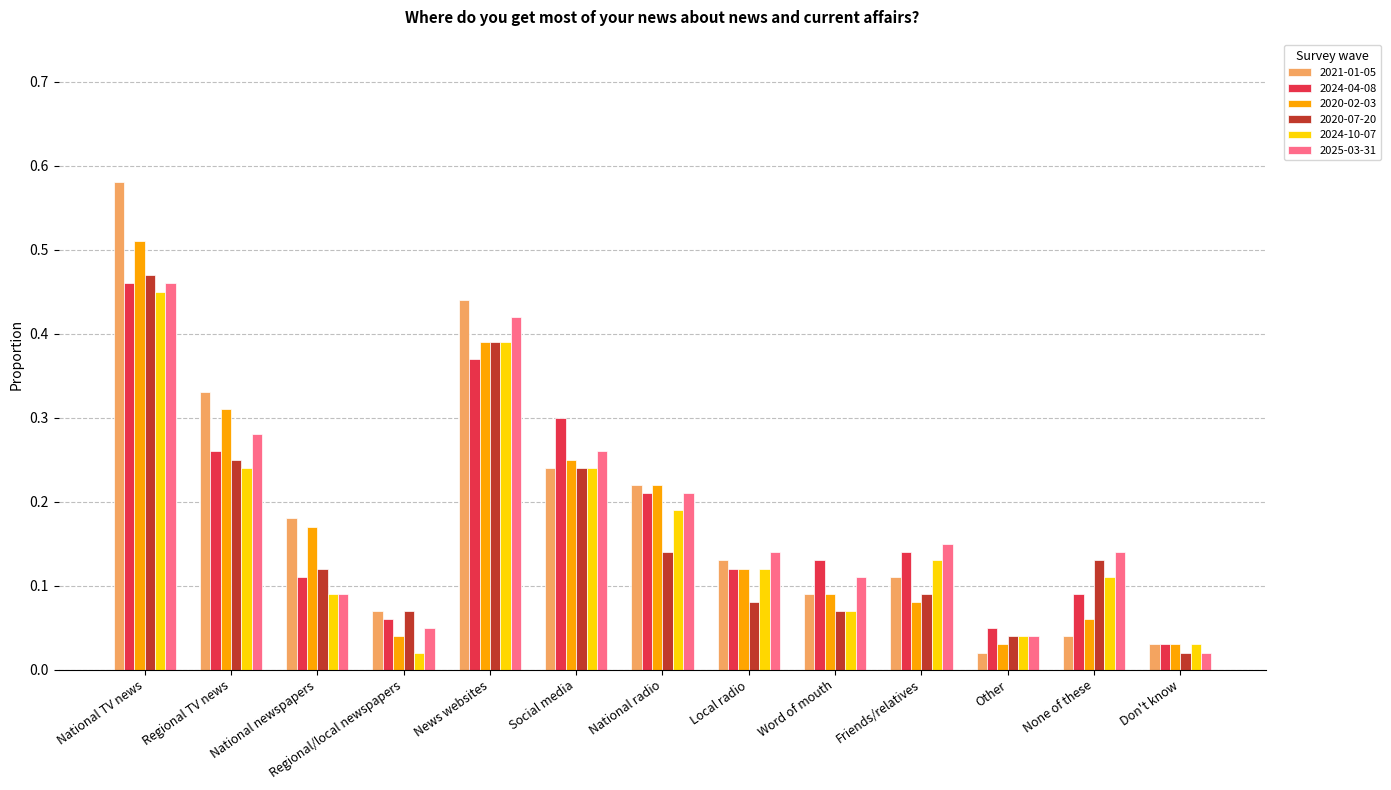

What is the sum of all 2024-04-08 values?

2.3